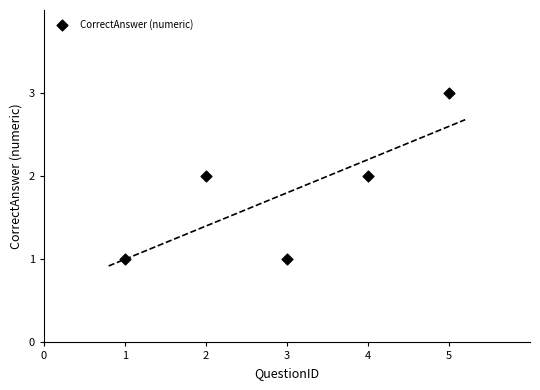

What is the average X value?

3